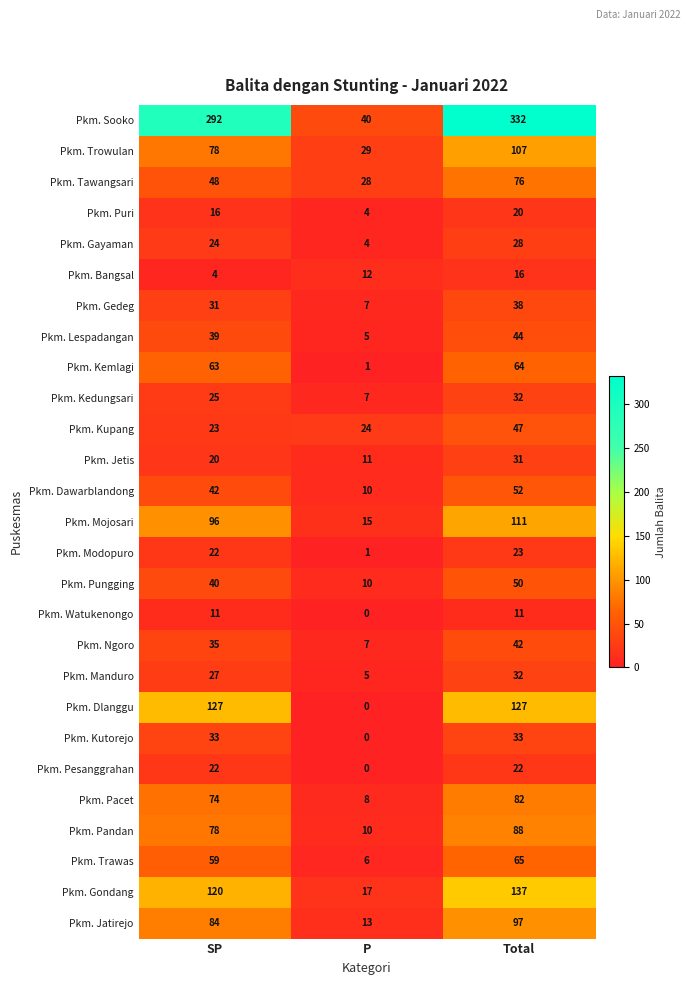

At which category is the sum across all series the highest?

Total